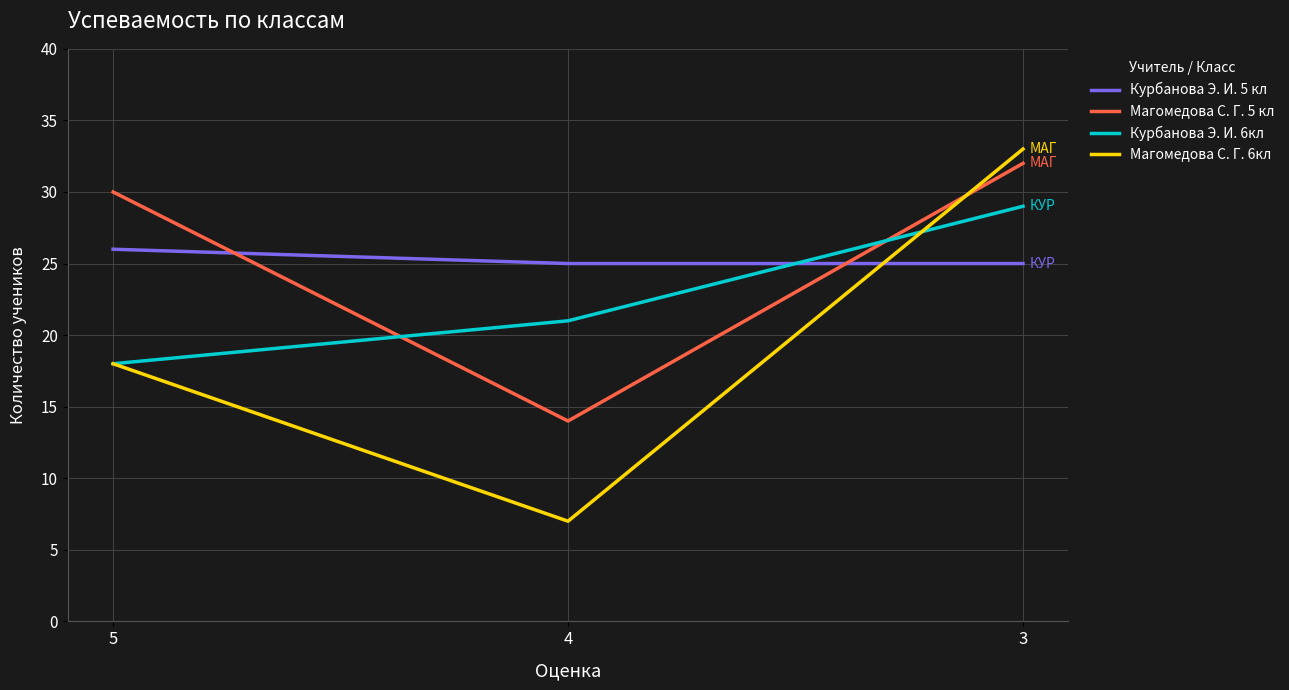

What is the difference between the maximum and minimum values in the Курбанова Э. И. 6кл series?

11